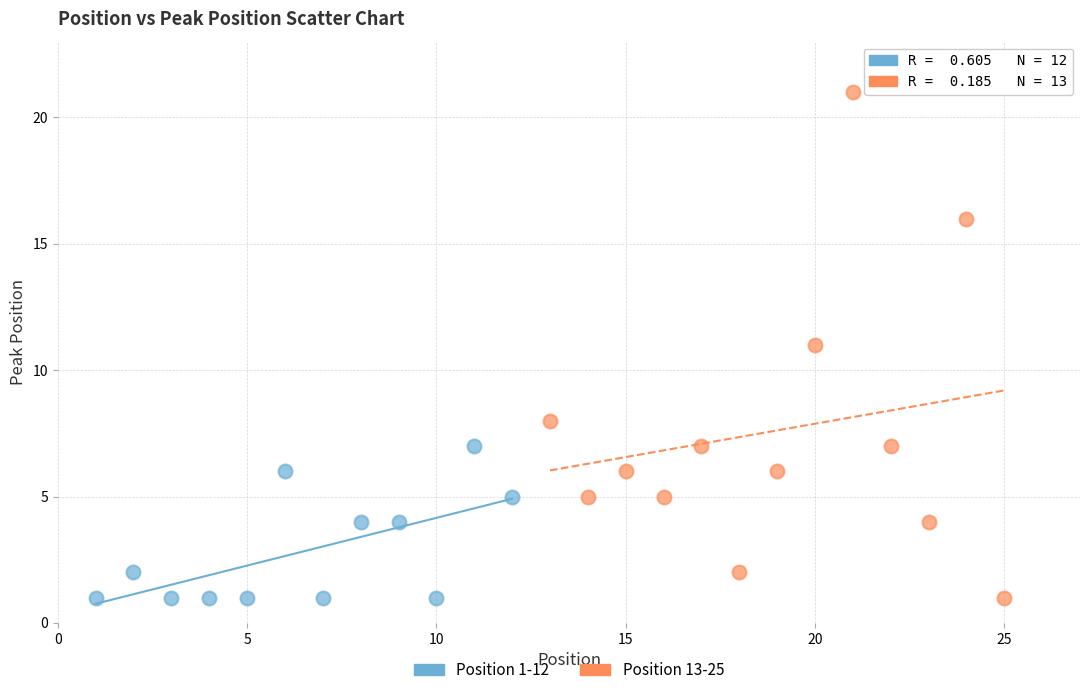

Which series has the largest Y range (max minus min)?

Position 13-25